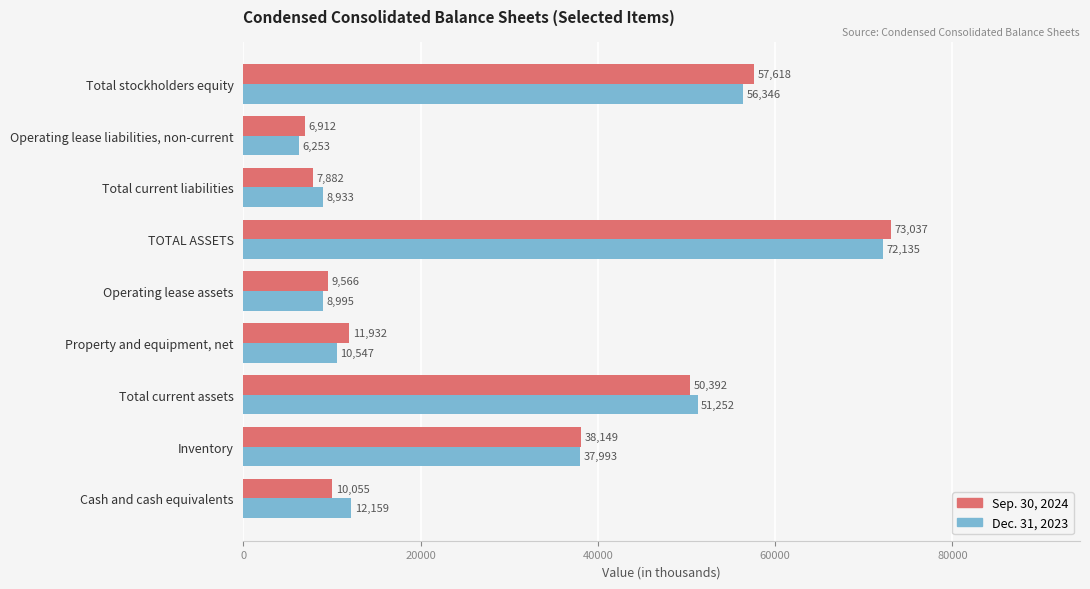

What is the lowest value of the Sep. 30, 2024 series?

6912